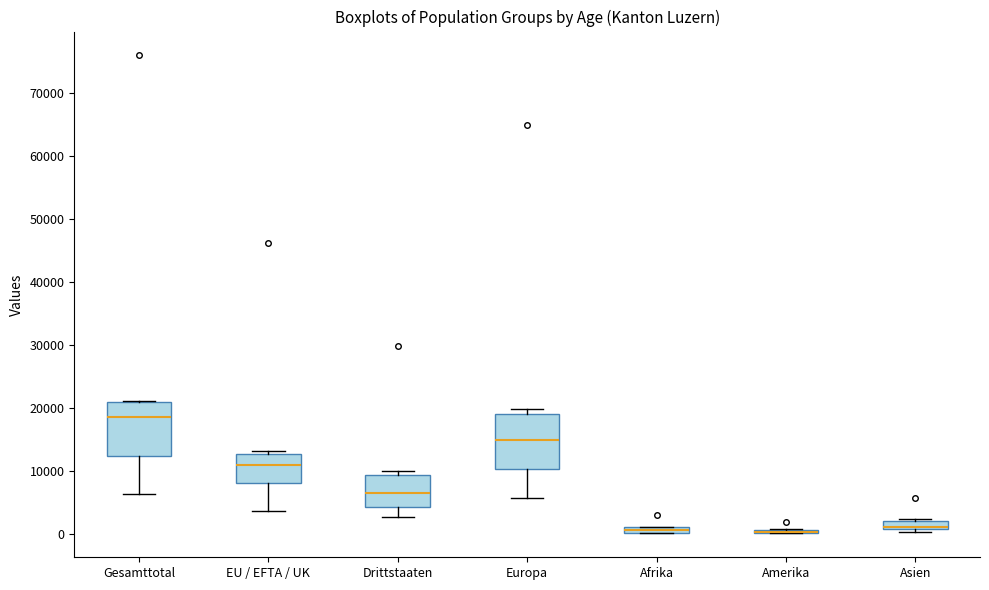

Where does the median line of the box for EU / EFTA / UK sit on the y-axis? The values are not printed on the chart, so give them approximately, as read against the axis.

11000